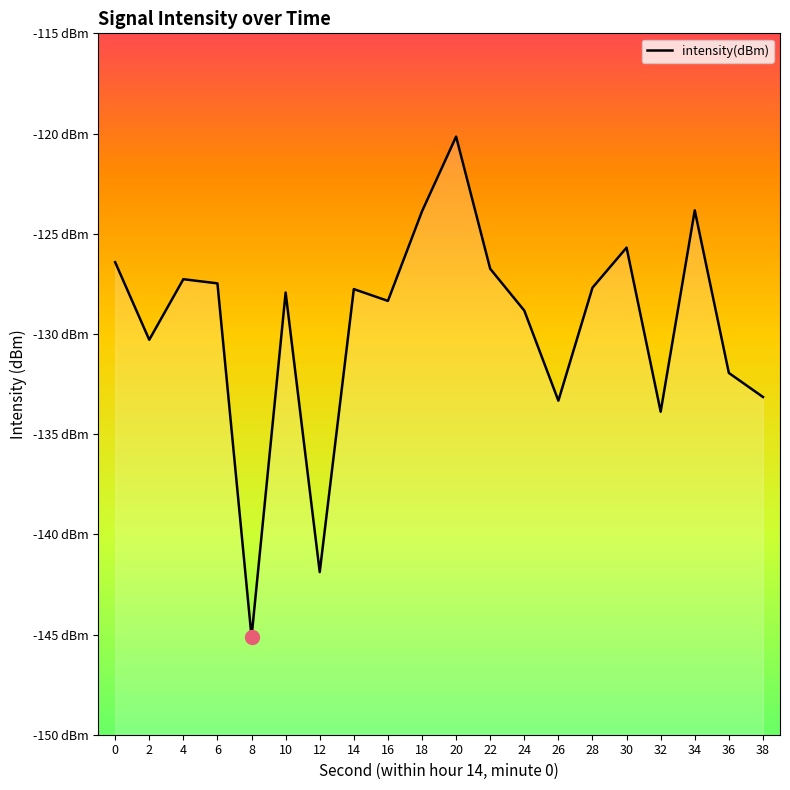

Reading left to right, what are all the values shown in this chart?

-126.4	-130.3	-127.3	-127.5	-145.1	-127.9	-141.9	-127.8	-128.4	-123.9	-120.2	-126.7	-128.8	-133.3	-127.7	-125.7	-133.9	-123.8	-131.9	-133.1